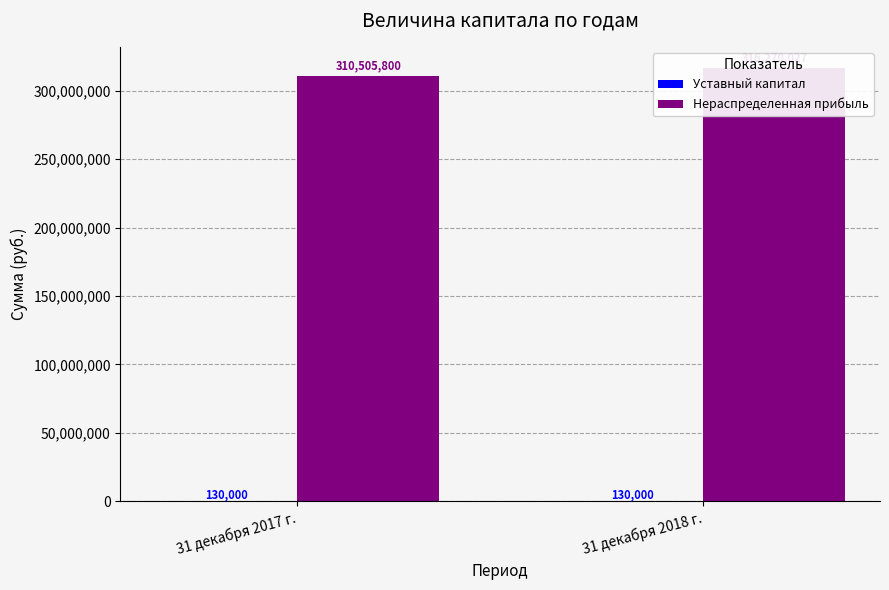

The value of Нераспределенная прибыль at 31 декабря 2018 г. is 316270027.5. True or false?

True